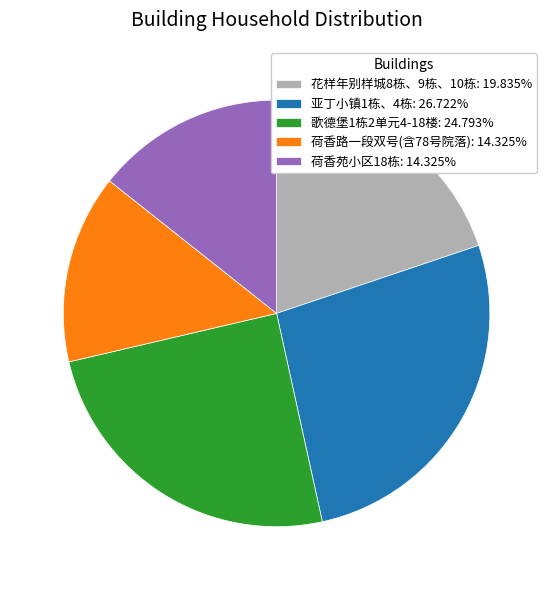

Combined, do 歌德堡1栋2单元4-18楼 and 花样年别样城8栋、9栋、10栋 account for over 50%?

No